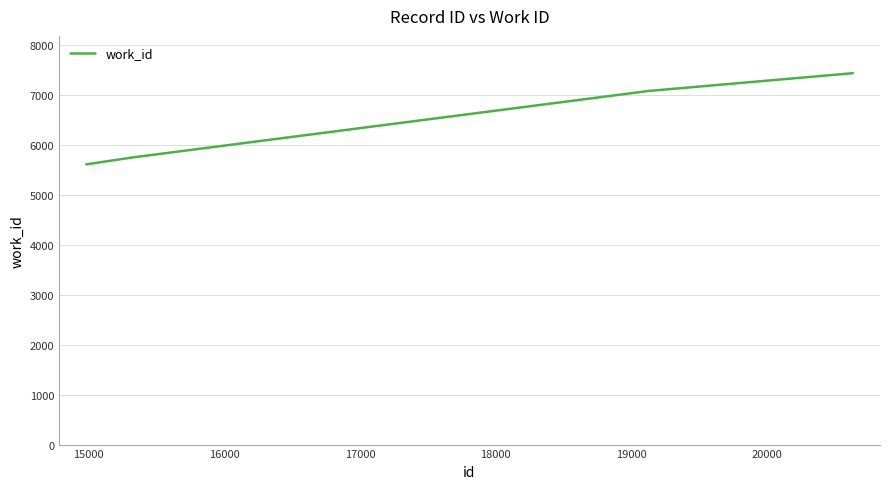

What is the greatest value displayed?

7438